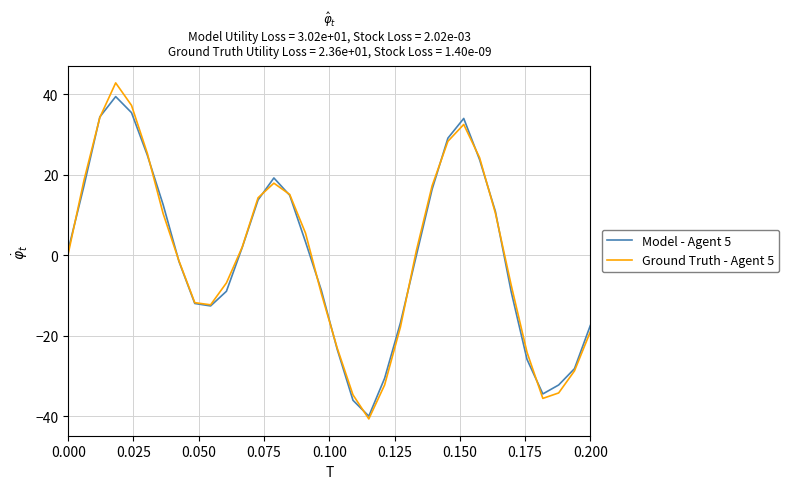

Which series has the widest spread of values?

Ground Truth - Agent 5